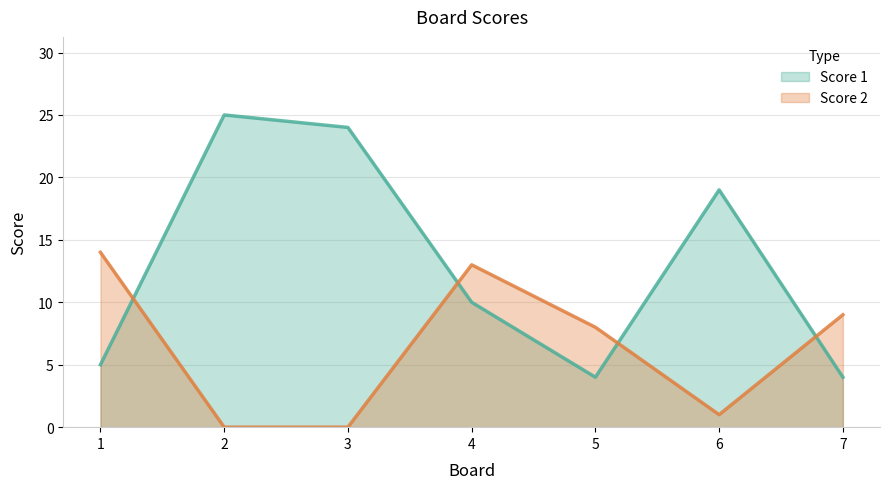

Count the number of categories in the chart.

7